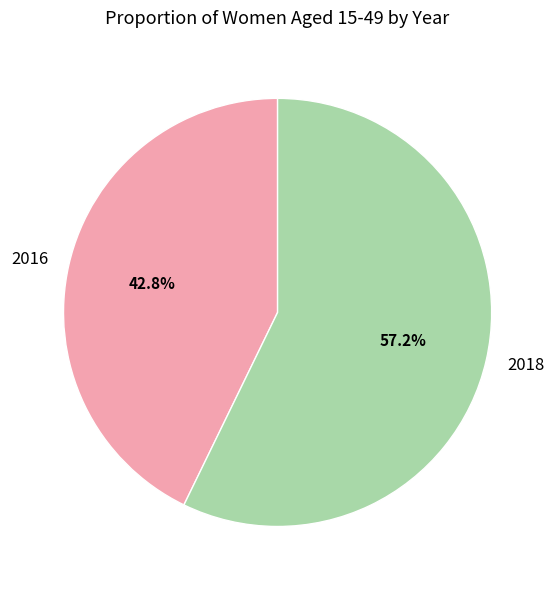

Count the number of slices in the pie.

2